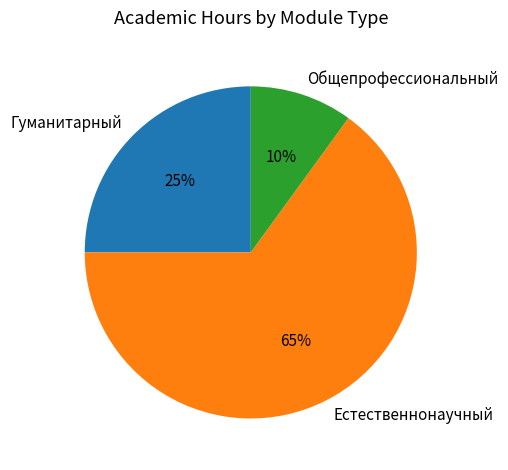

What is the largest slice in the pie chart?

Естественнонаучный